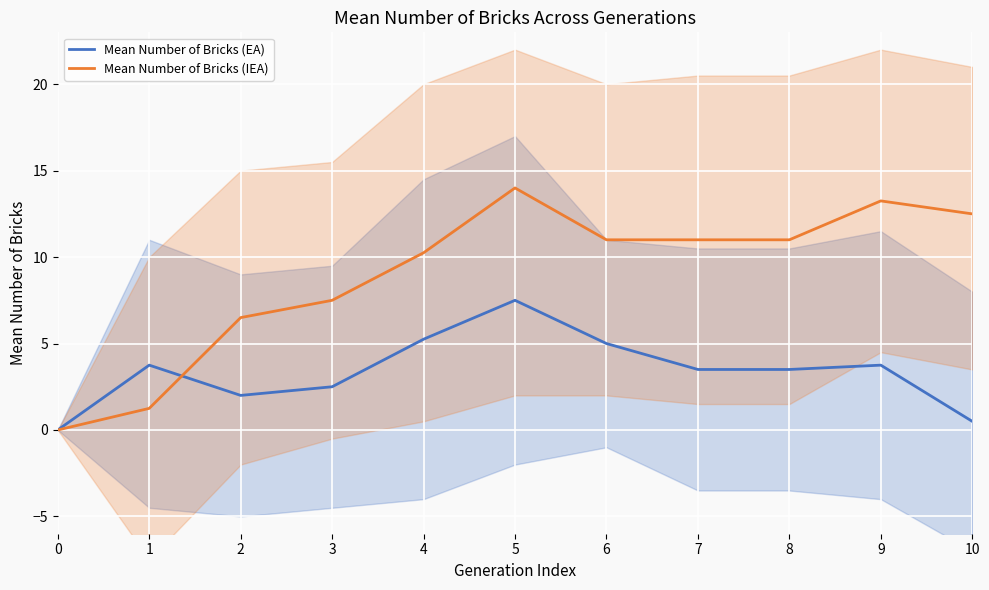

Rank the series at 0 from highest to lowest value.

Mean Number of Bricks (EA), Mean Number of Bricks (IEA)